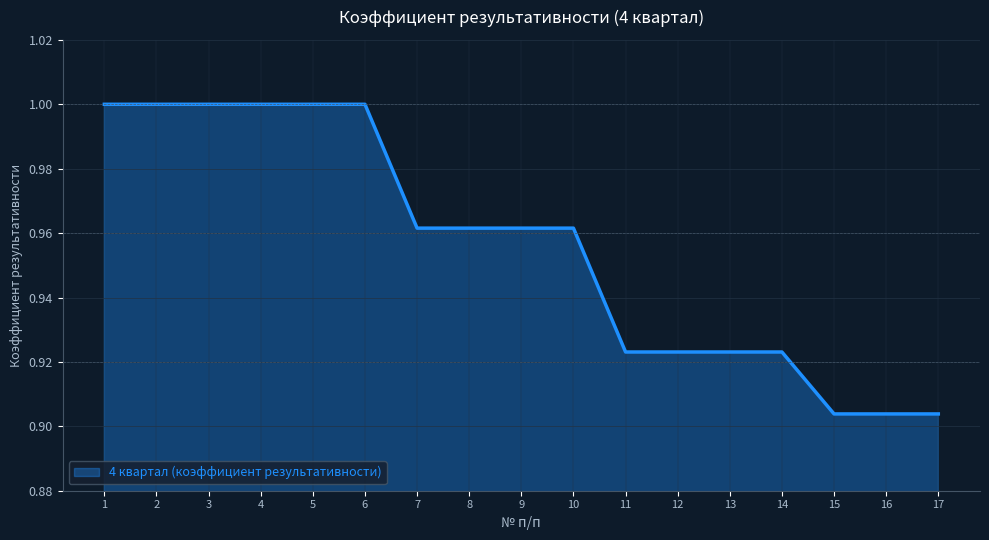

True or false: the data shows 1.0 at 9.

True